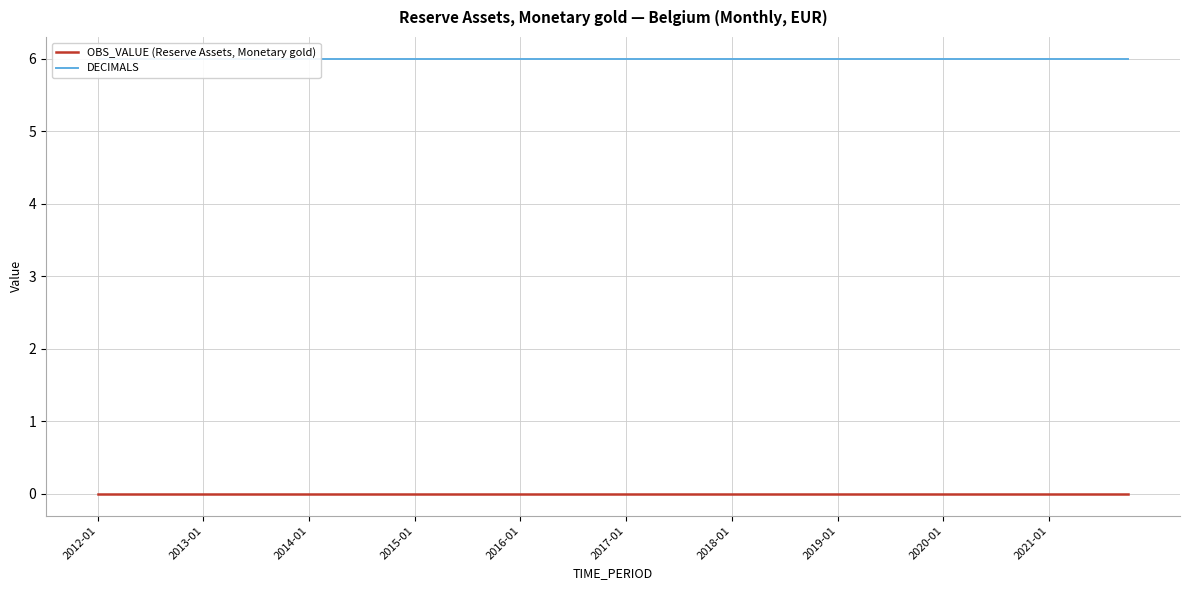

True or false: OBS_VALUE (Reserve Assets, Monetary gold) has more than 2 points higher than both neighbors.

False